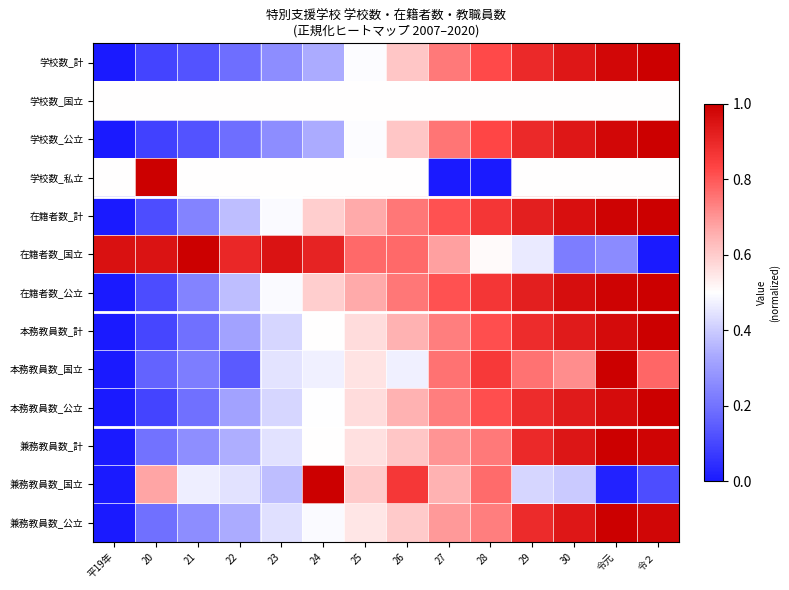

What is the total value across all series at 28?

9.1